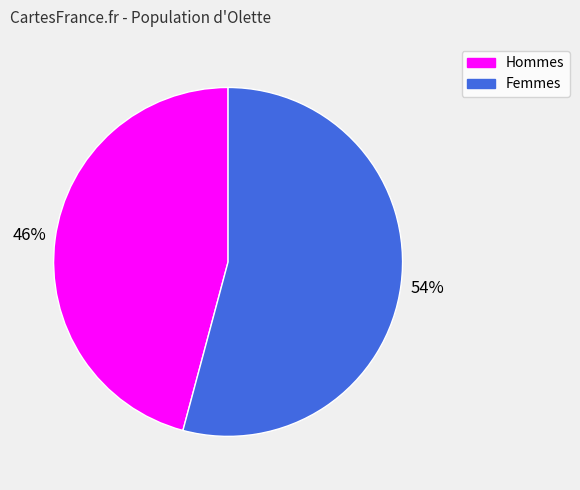

To the nearest percent, what is the difference between the largest and smallest slice percentages?

8%